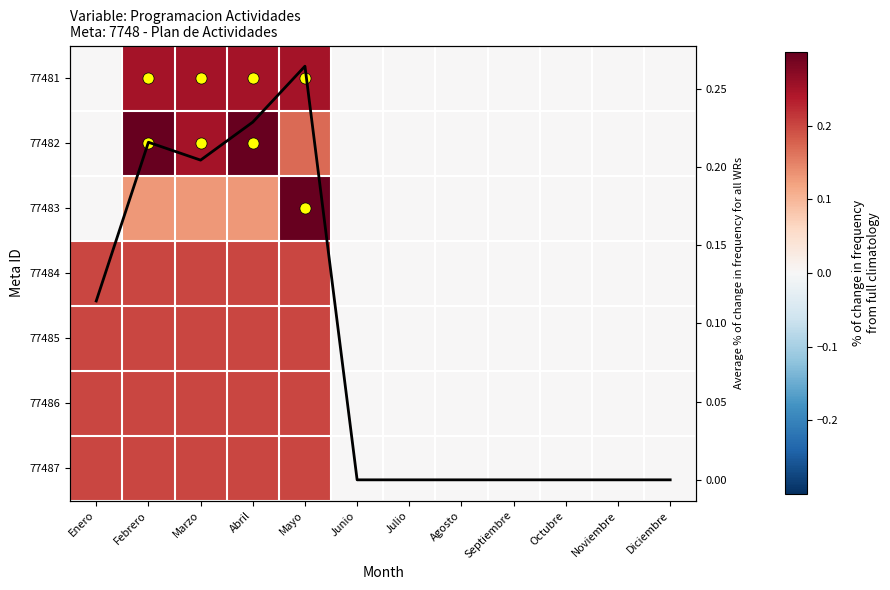

How many values in 77486 are above zero?

5